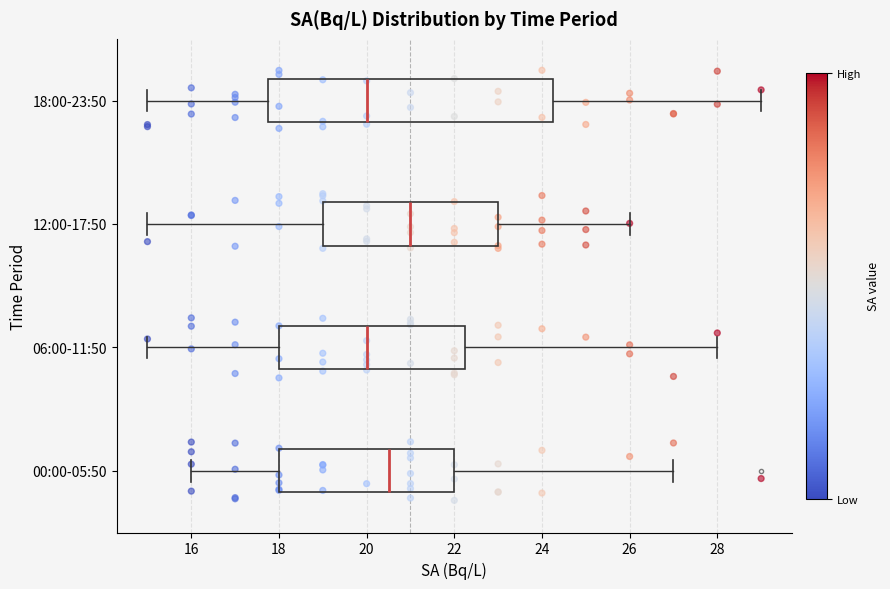

Which box is the widest, from its left edge to its right edge?

18:00-23:50